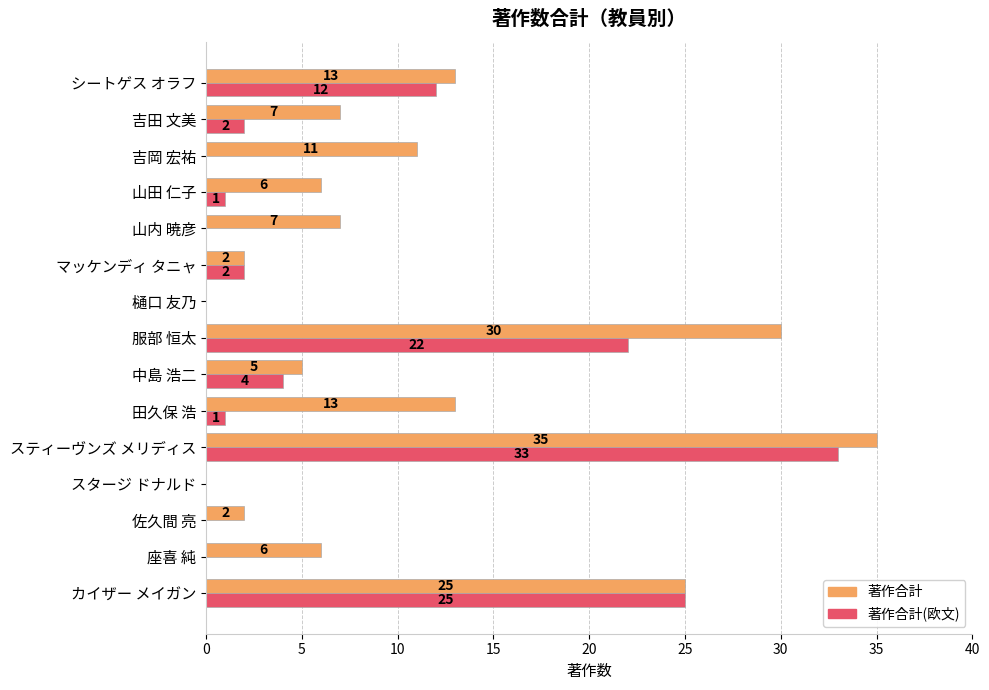

What is the approximate value of 著作合計 at 中島 浩二?

5